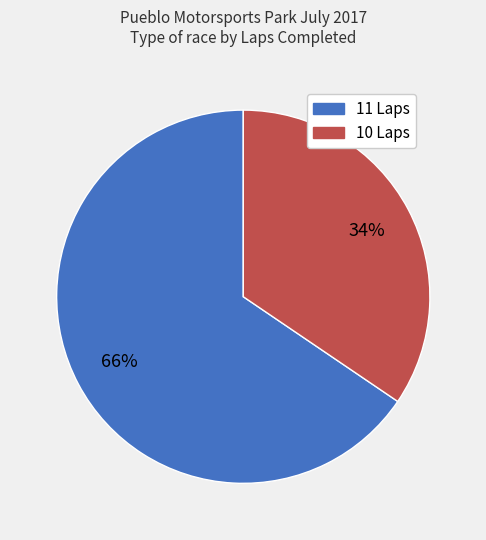

Does 11 Laps represent more than half of the total?

Yes